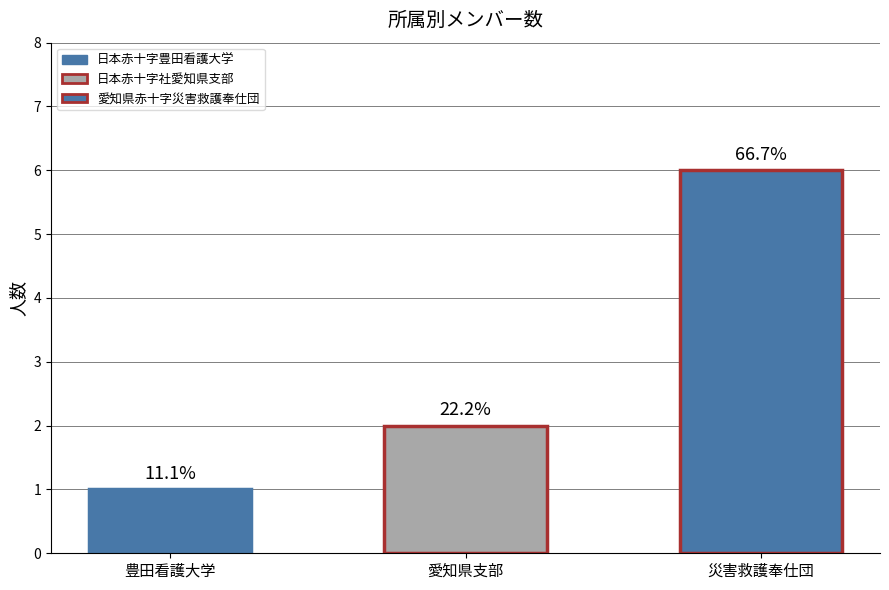

What is the maximum value shown in the chart?

6